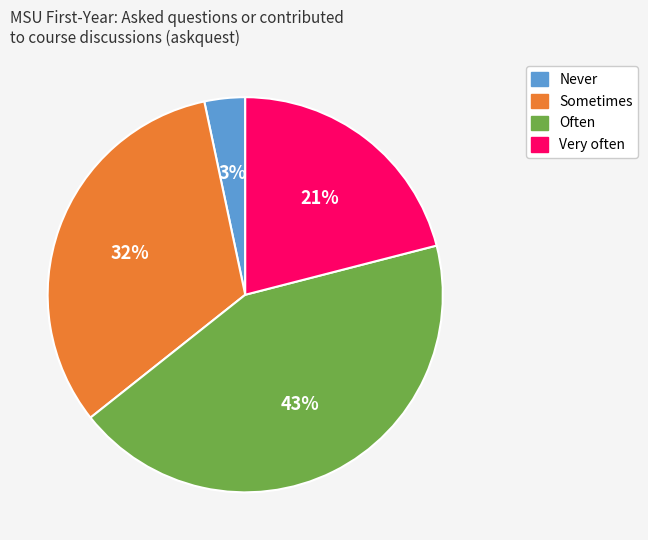

The Sometimes slice represents 32% of the pie. True or false?

True